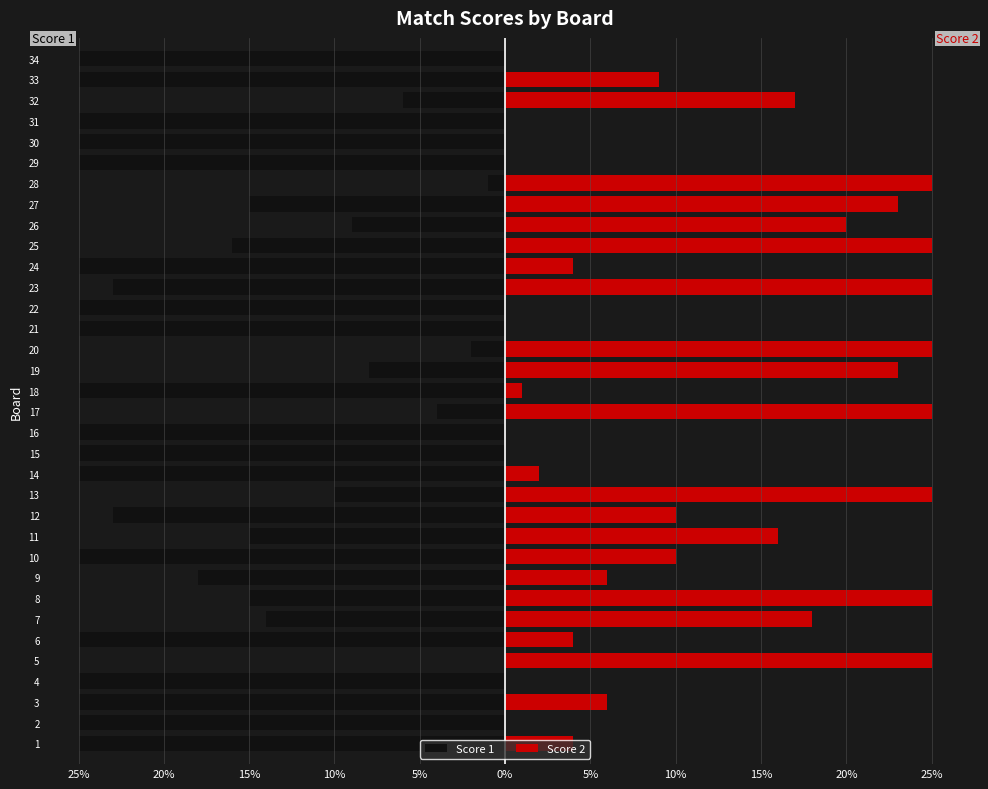

How many negative values does the Score 1 series have?

33